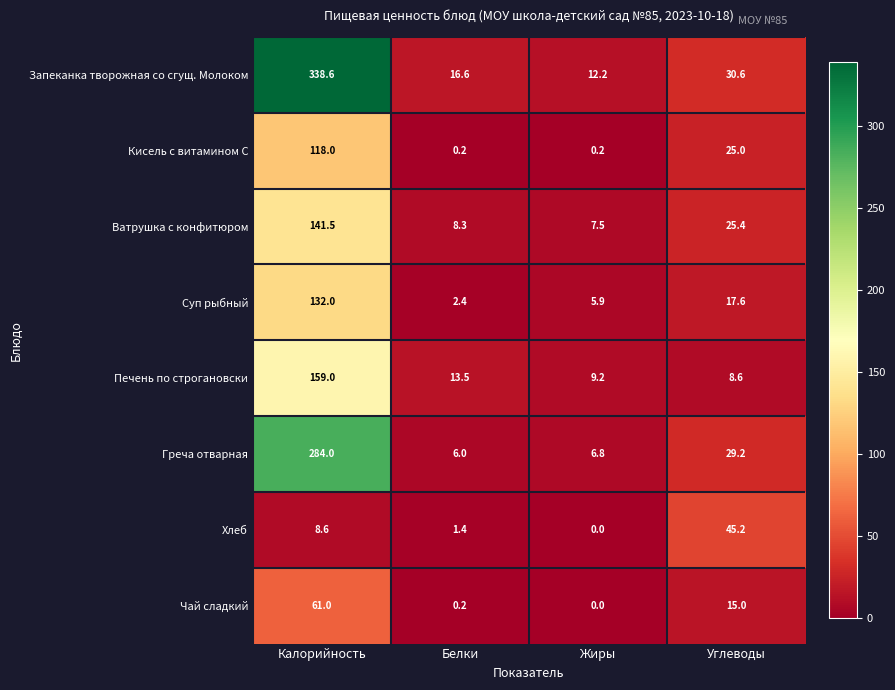

At which category is the sum across all series the highest?

Калорийность